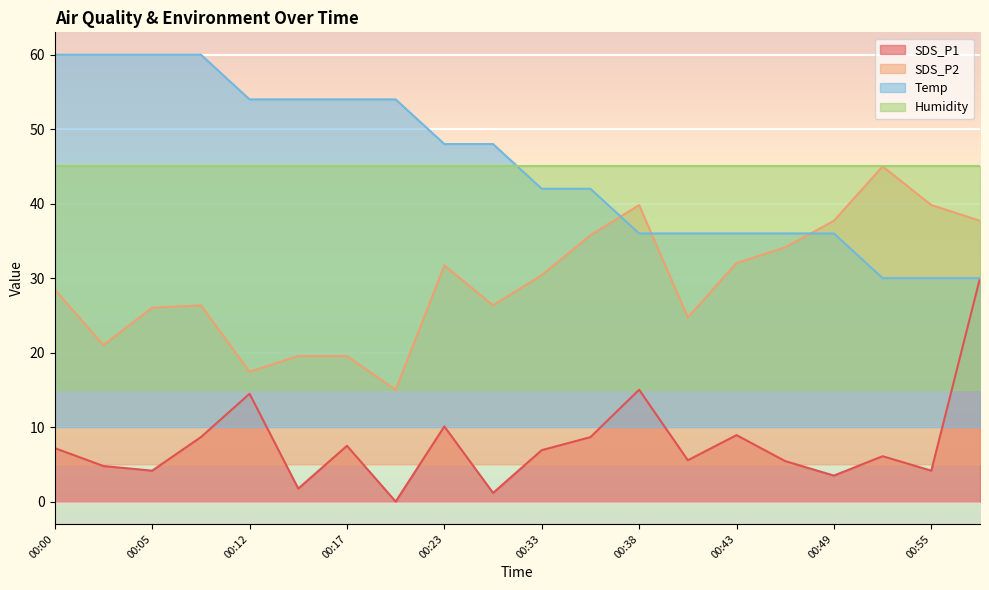

True or false: SDS_P2 has a value of 18.7 at 00:46.

False